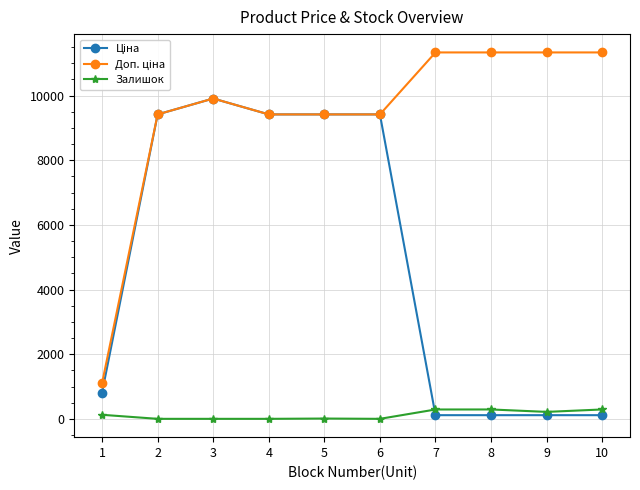

What is the greatest value displayed?

11334.0